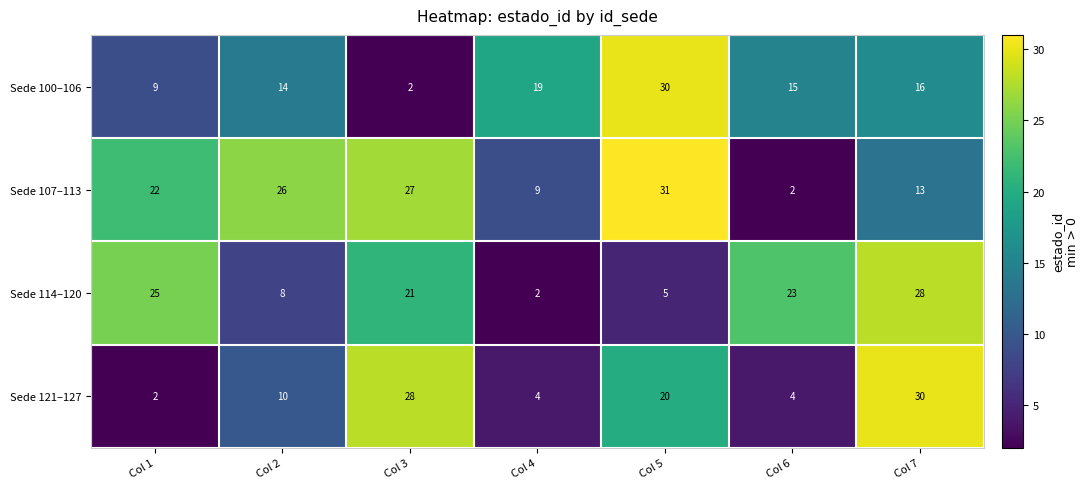

At Col 6, list the series in order from smallest to largest.

Sede 107–113, Sede 121–127, Sede 100–106, Sede 114–120